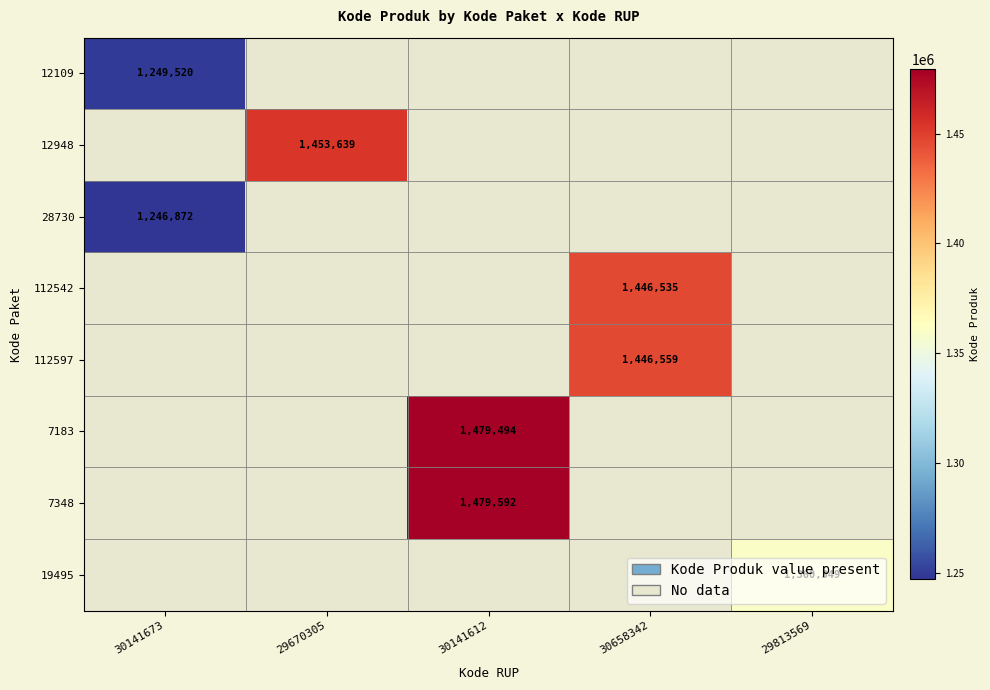

What is the minimum value shown in the chart?

1246872.0